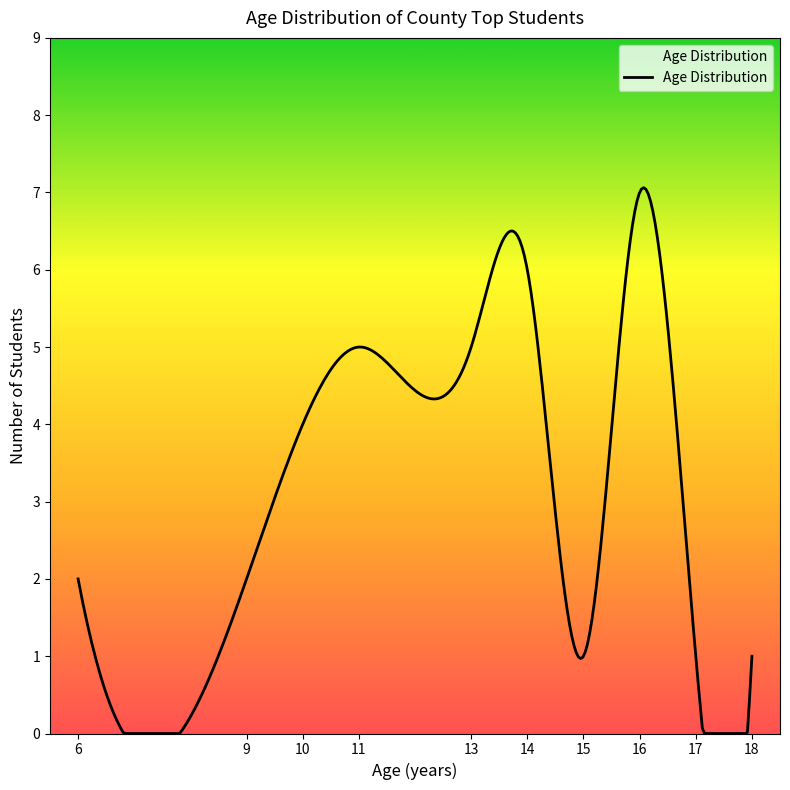

What is the maximum value shown in the chart?

7.1